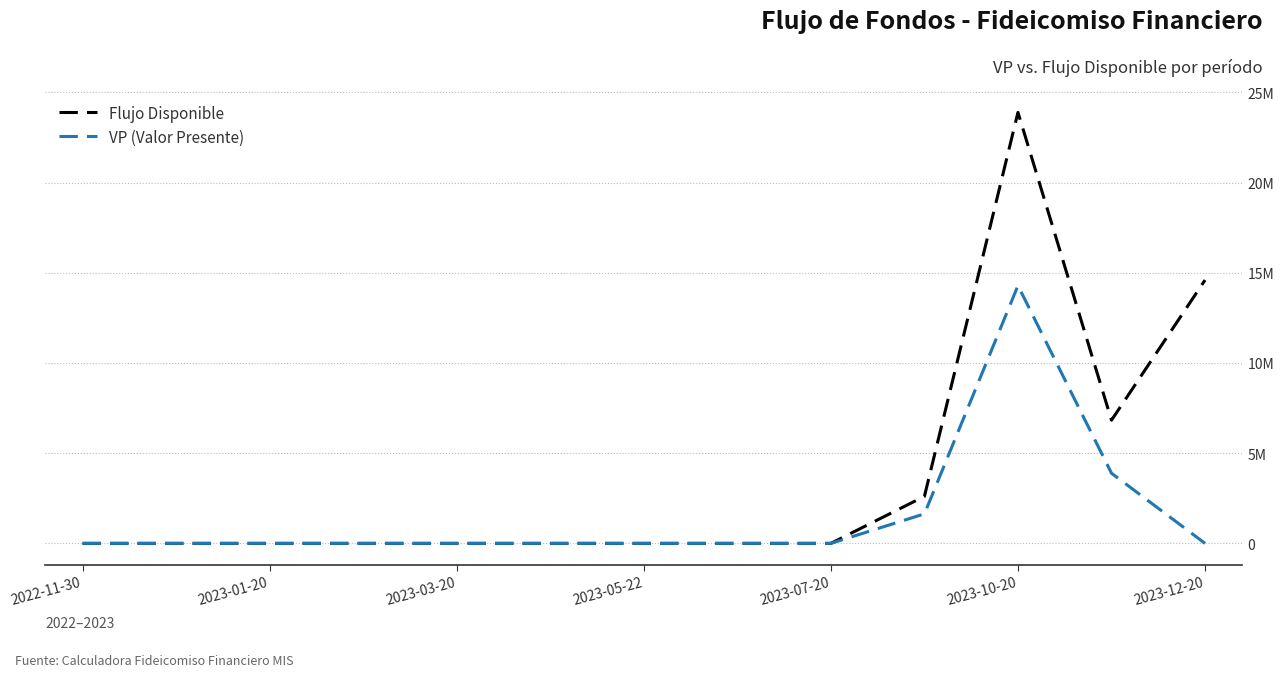

How many interior local valleys does the Flujo Disponible series have?

1